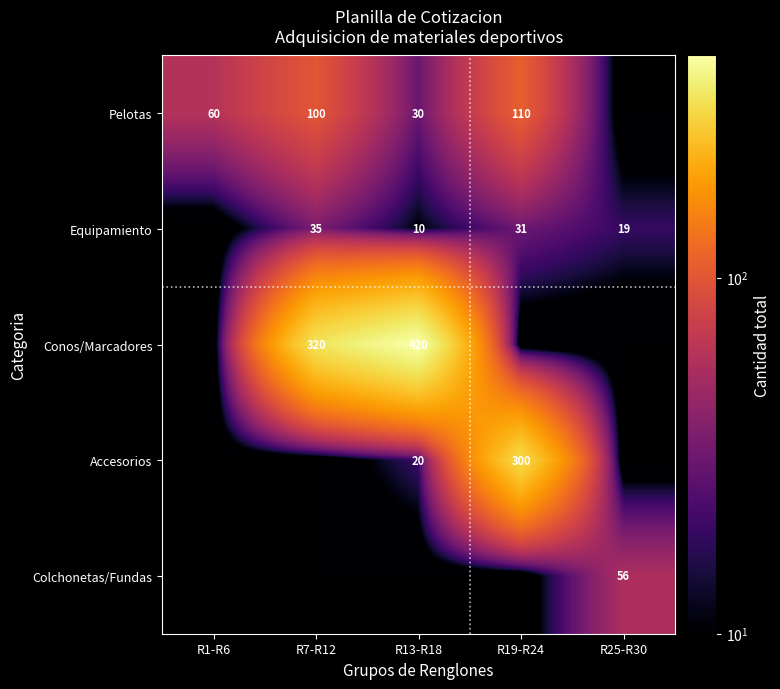

Count the number of data series in this chart.

5